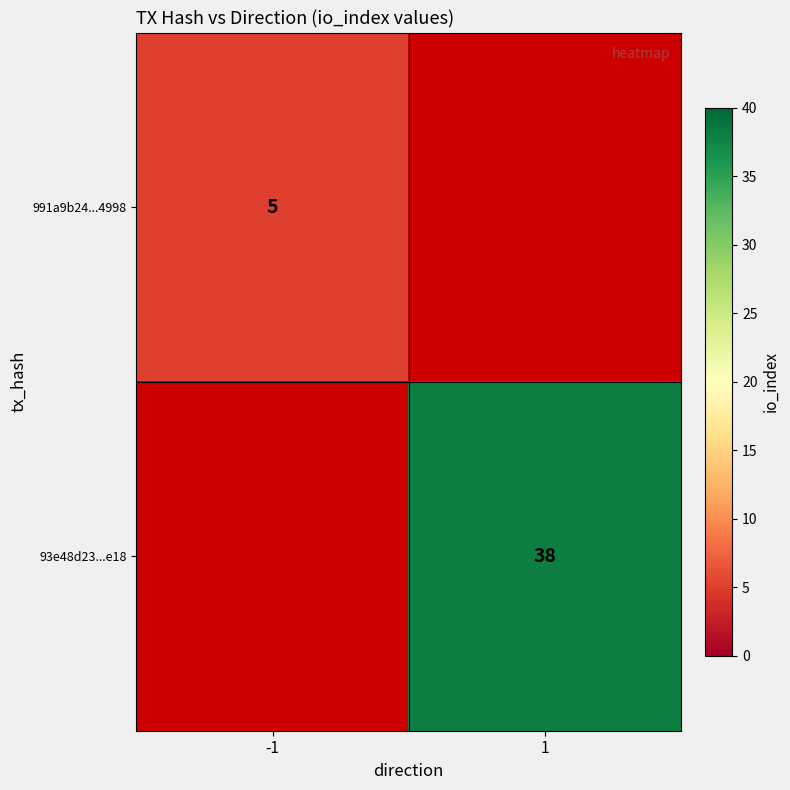

The value of 93e48d23...e18 at 1 is 38. True or false?

True